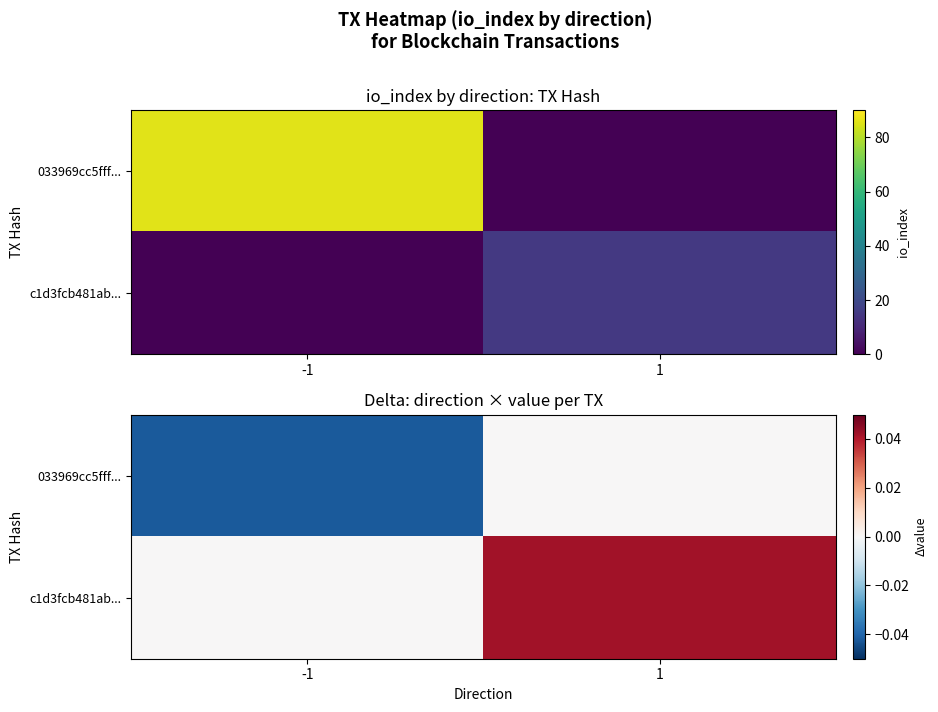

The value of c1d3fcb481ab... at 1 is 0.0. True or false?

True